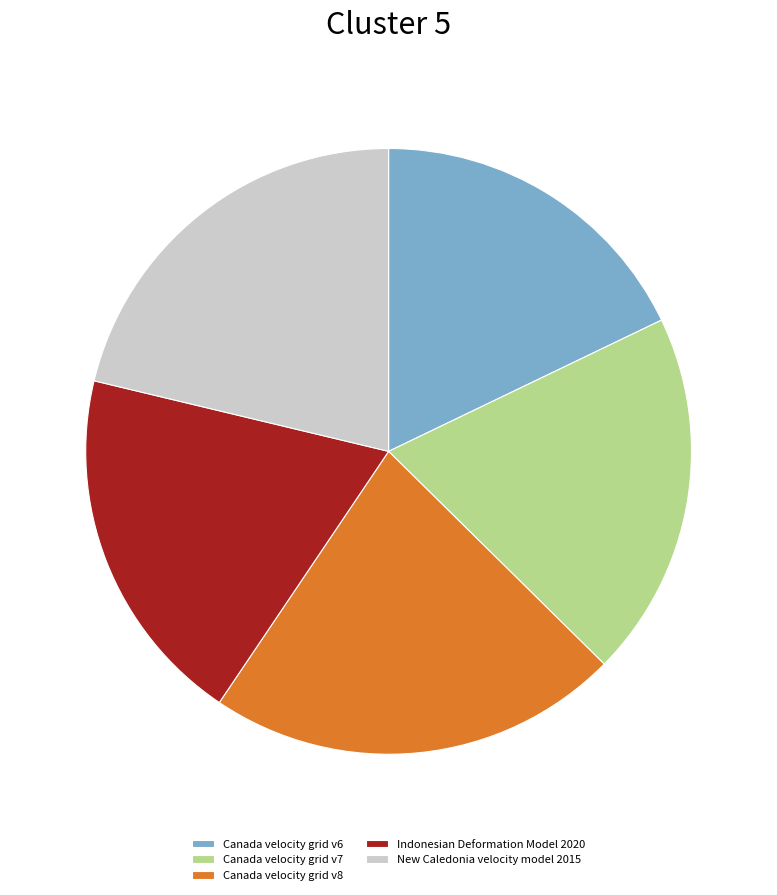

Which category has the smallest portion of the pie?

Canada velocity grid v6